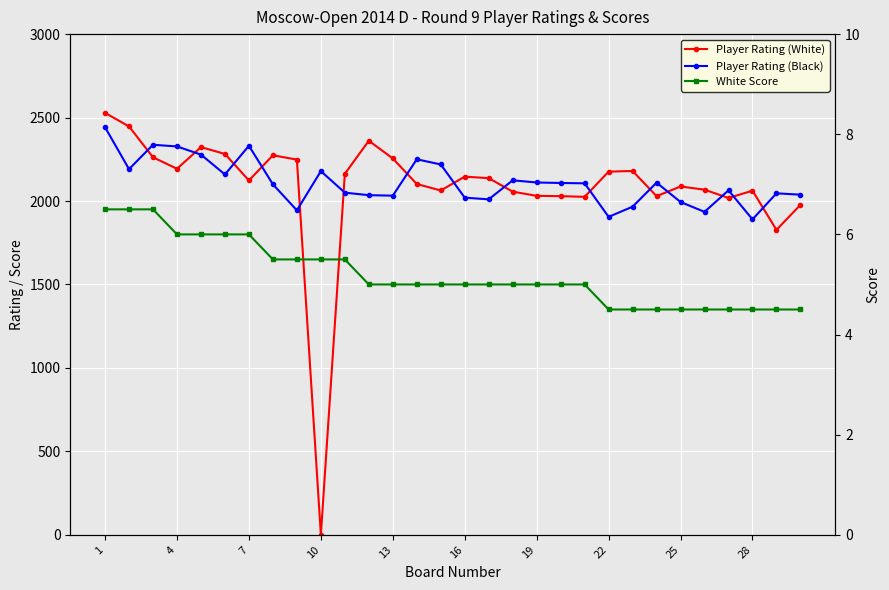

What is the lowest value of the Player Rating (Black) series?

1890.0